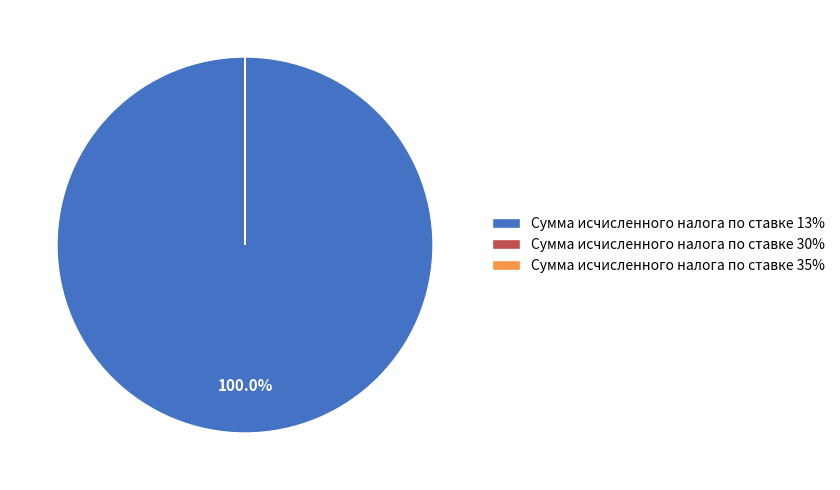

What is the majority slice?

Сумма исчисленного налога по ставке 13%